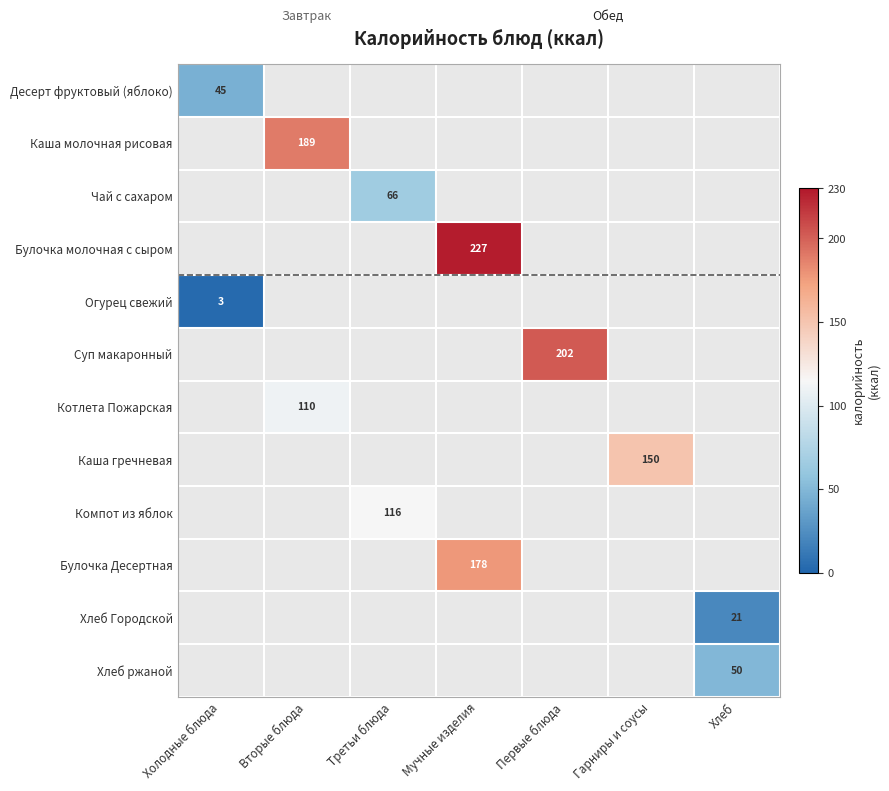

Is it true that Булочка Десертная equals 178 at Мучные изделия?

True